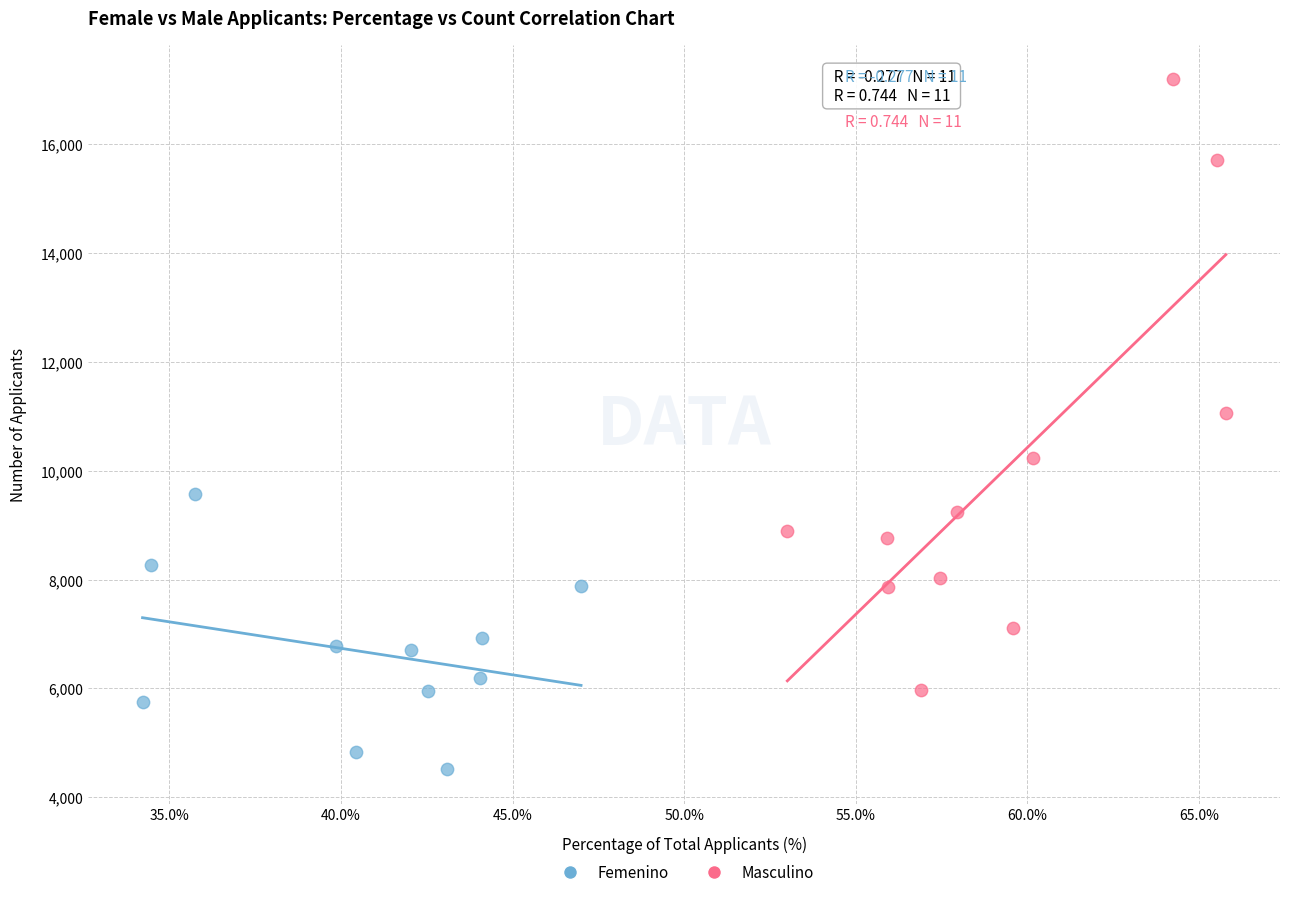

Which series contains the highest Y value?

Masculino